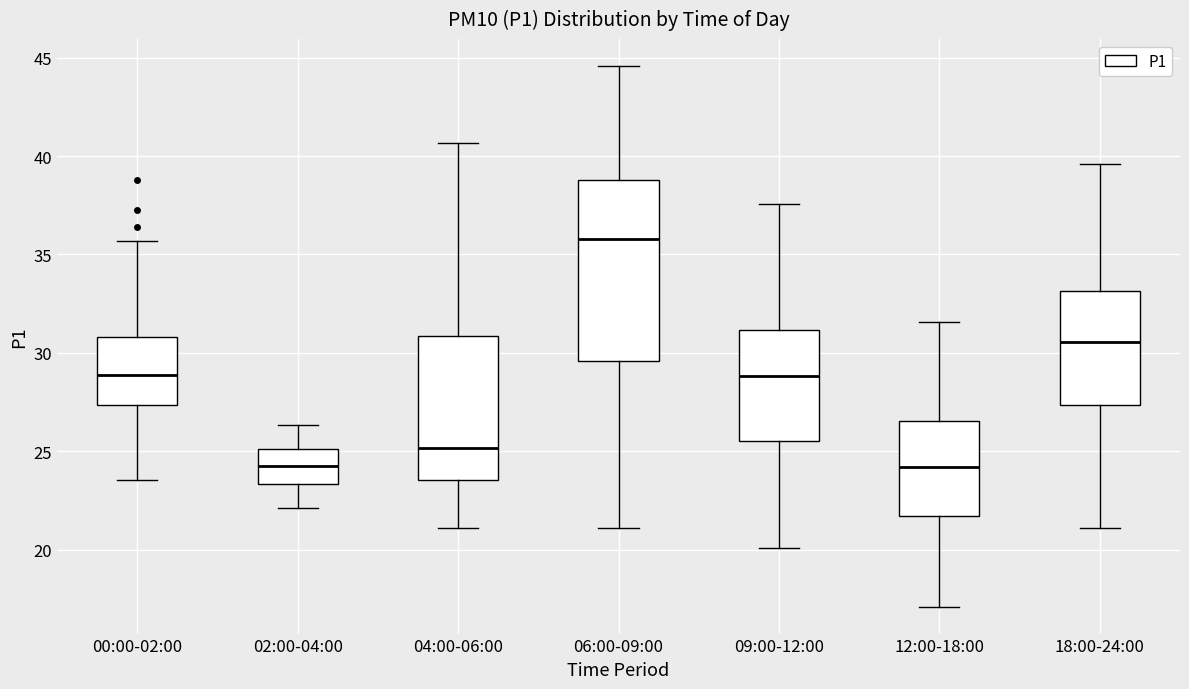

Comparing the boxes themselves (not the whiskers), which one is the tallest?

06:00-09:00